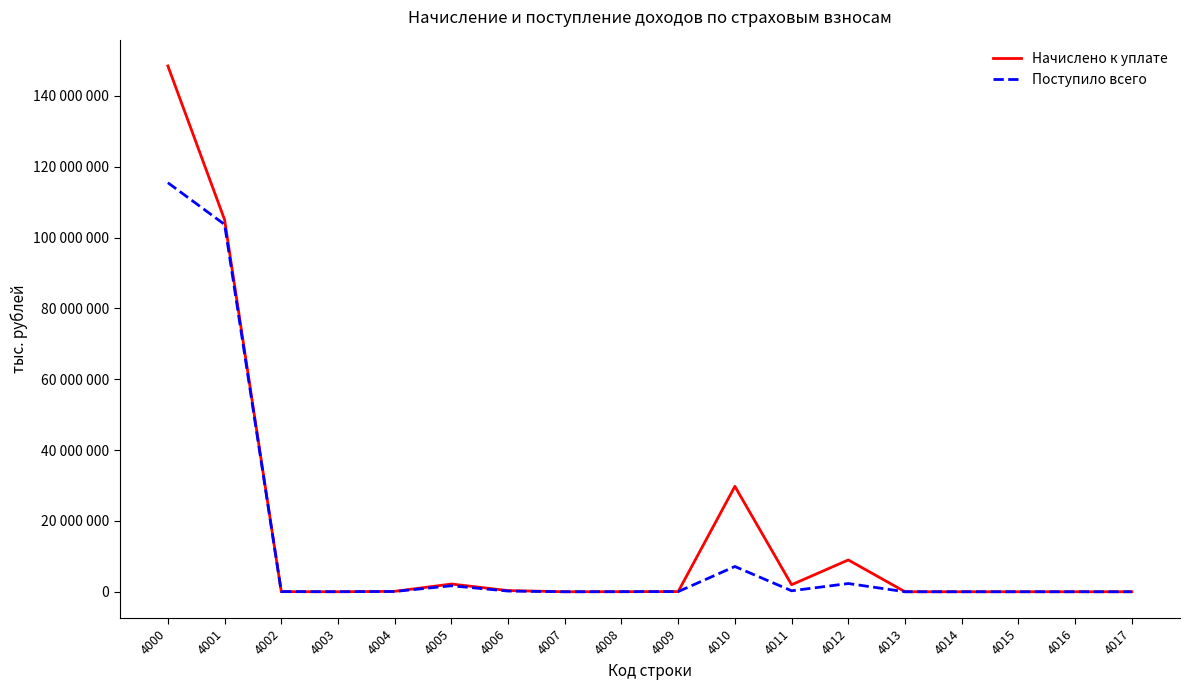

True or false: Начислено к уплате and Поступило всего intersect in this chart.

True